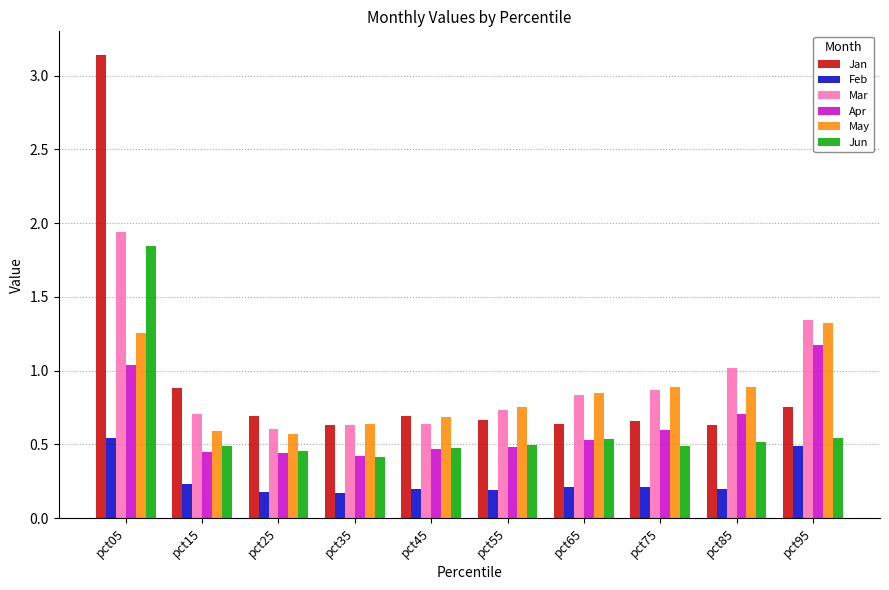

The Apr series shows 1.2 at pct95. True or false?

True